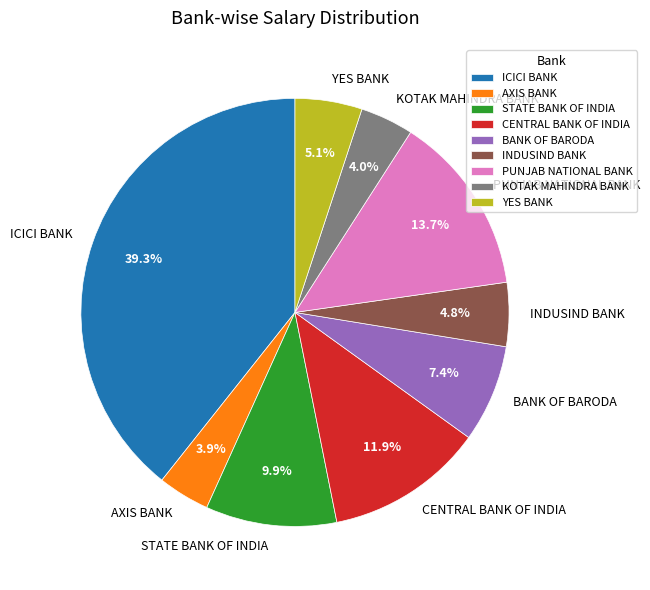

To the nearest percent, what is the average slice percentage?

11%